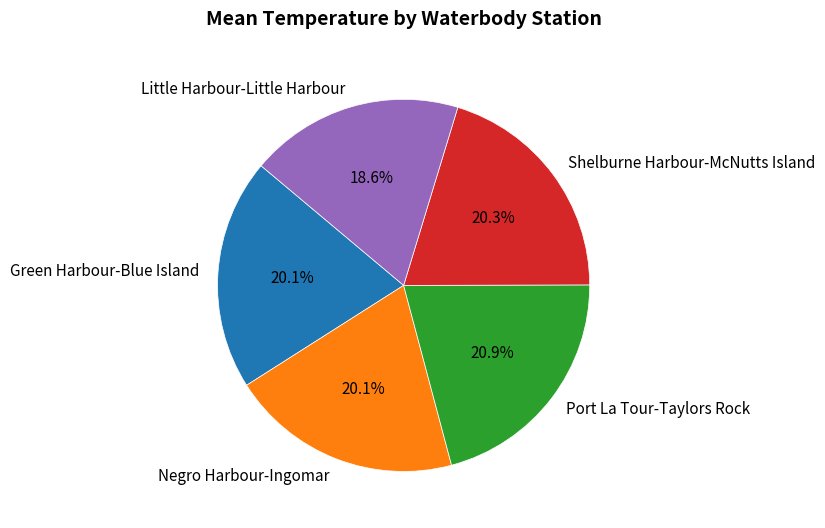

Is it true that Green Harbour-Blue Island is 20% of the pie?

True